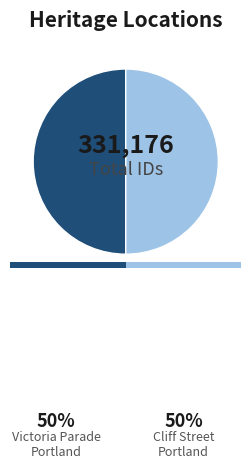

Rank the categories by value from lowest to highest.

VICTORIA PARADE PORTLAND, GLENELG SHIRE, CLIFF STREET PORTLAND, GLENELG SHIRE